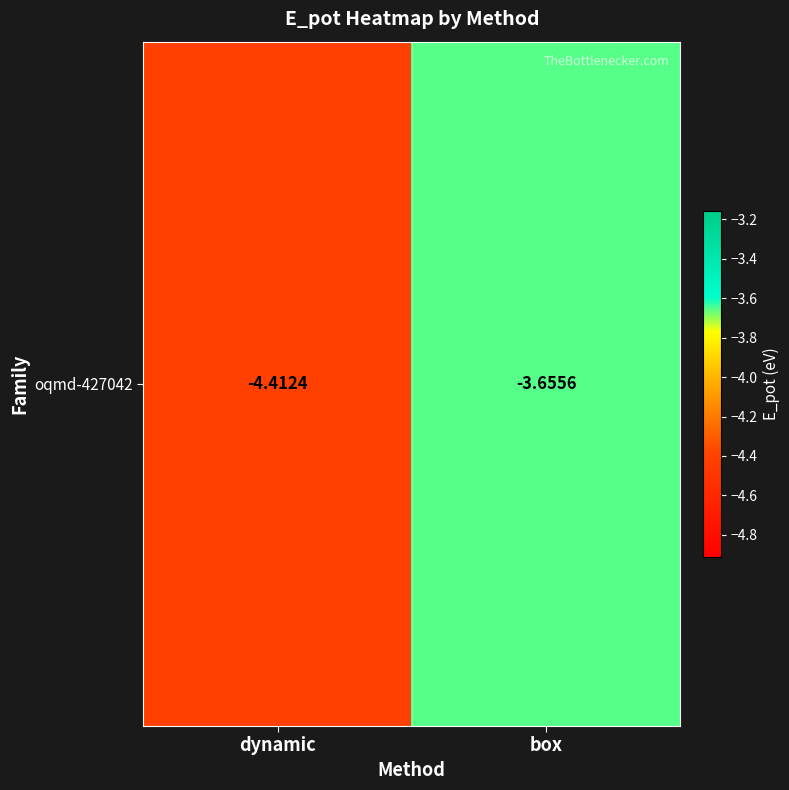

List the labels in order of value, largest first.

box, dynamic